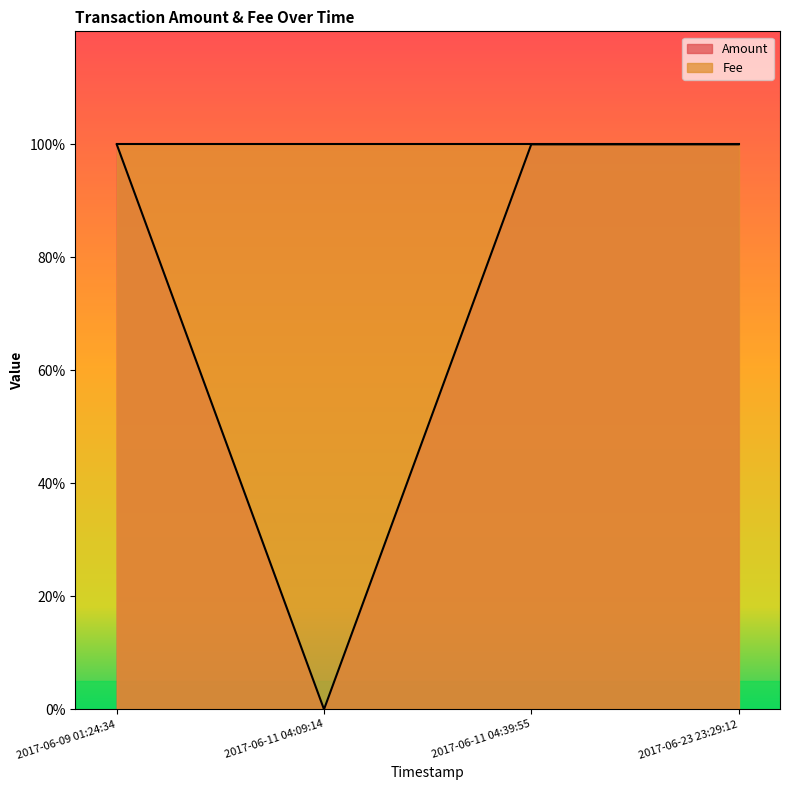

Which has a higher value, 2017-06-11 04:09:14 or 2017-06-23 23:29:12?

2017-06-23 23:29:12